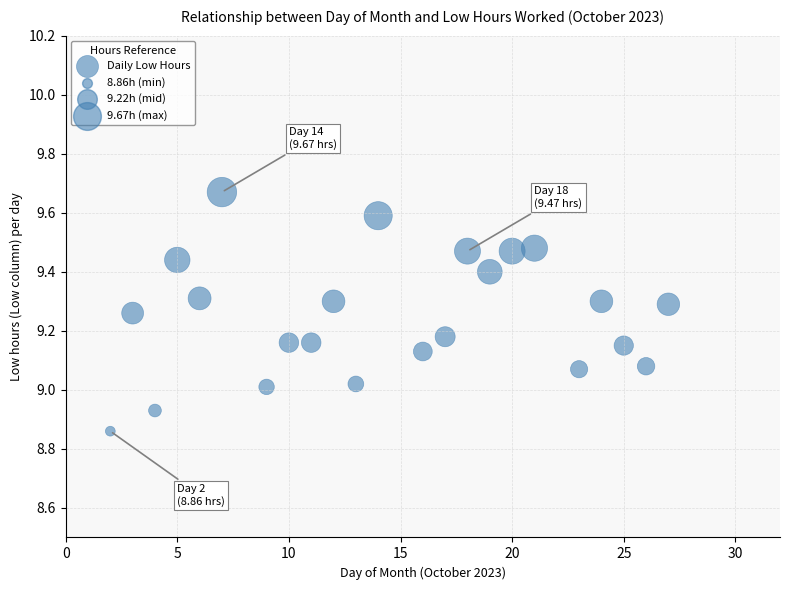

What is the range of Y values (max minus min)?

0.8